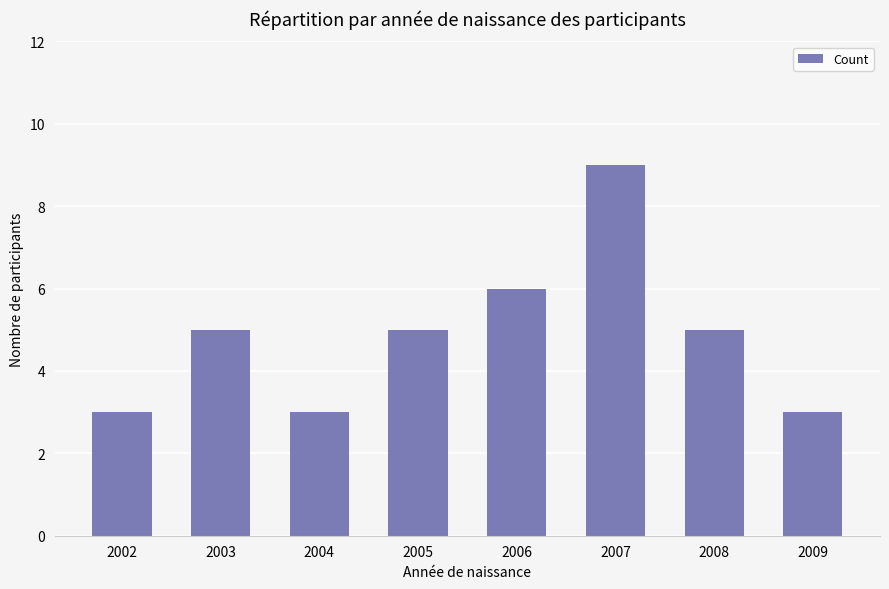

At which label is the value closest to 6?

2006